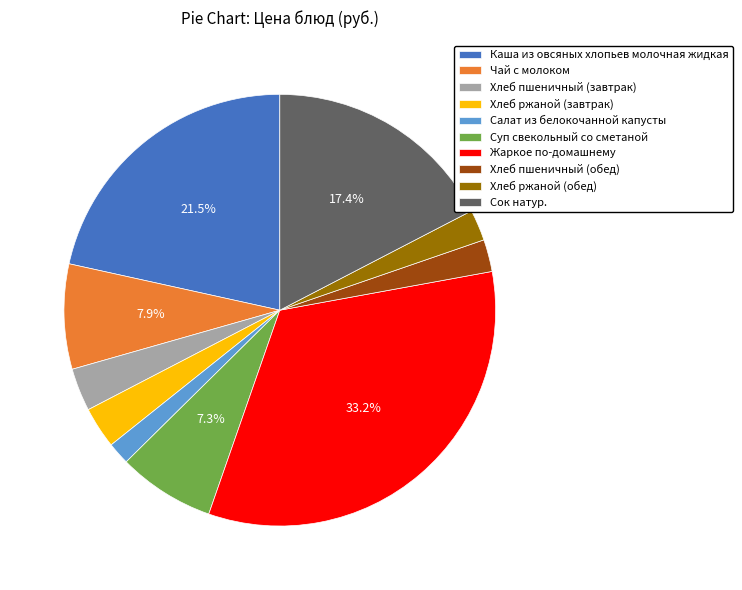

What portion of the pie excludes Сок натур.?

82.6%